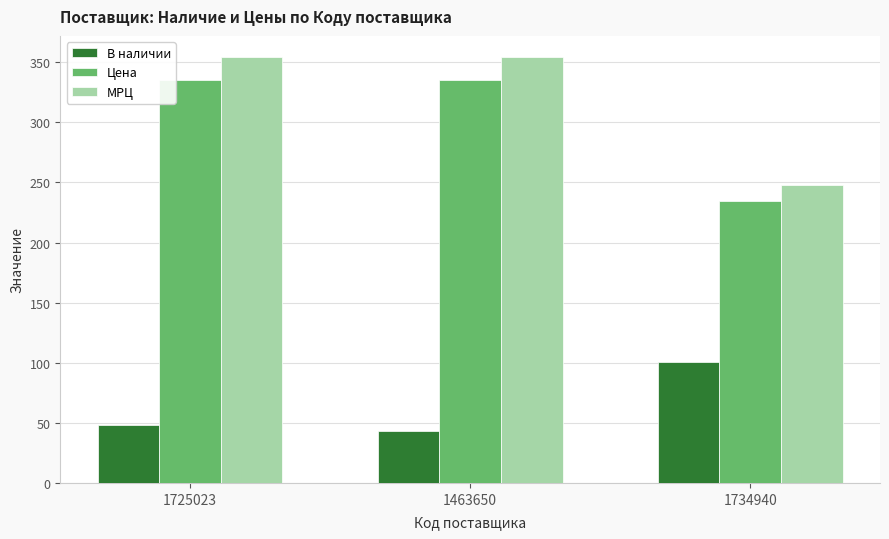

At which label is В наличии closest to 72?

1725023